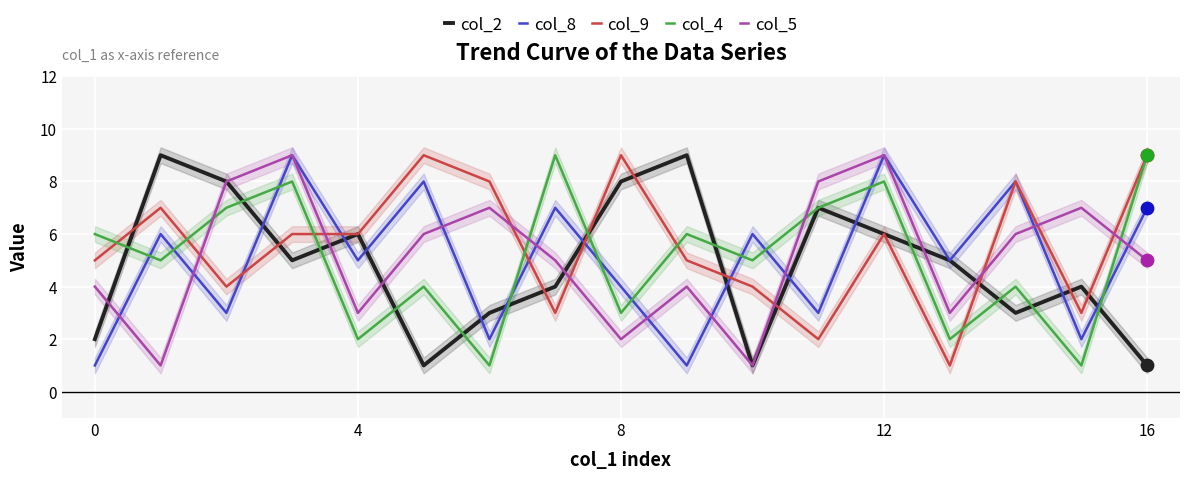

Which series contains the highest Y value?

col_2